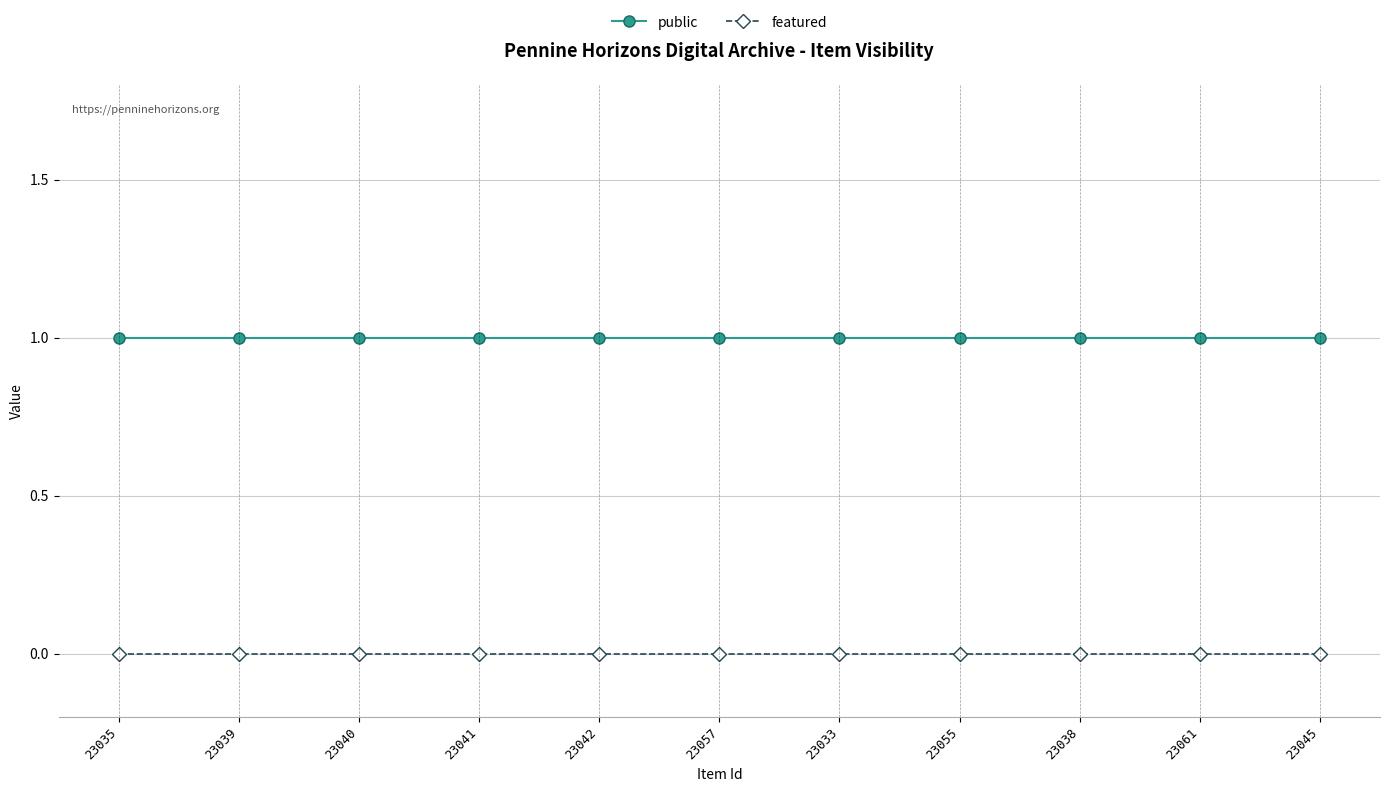

What is the value of the public point at the 7th from the left?

1